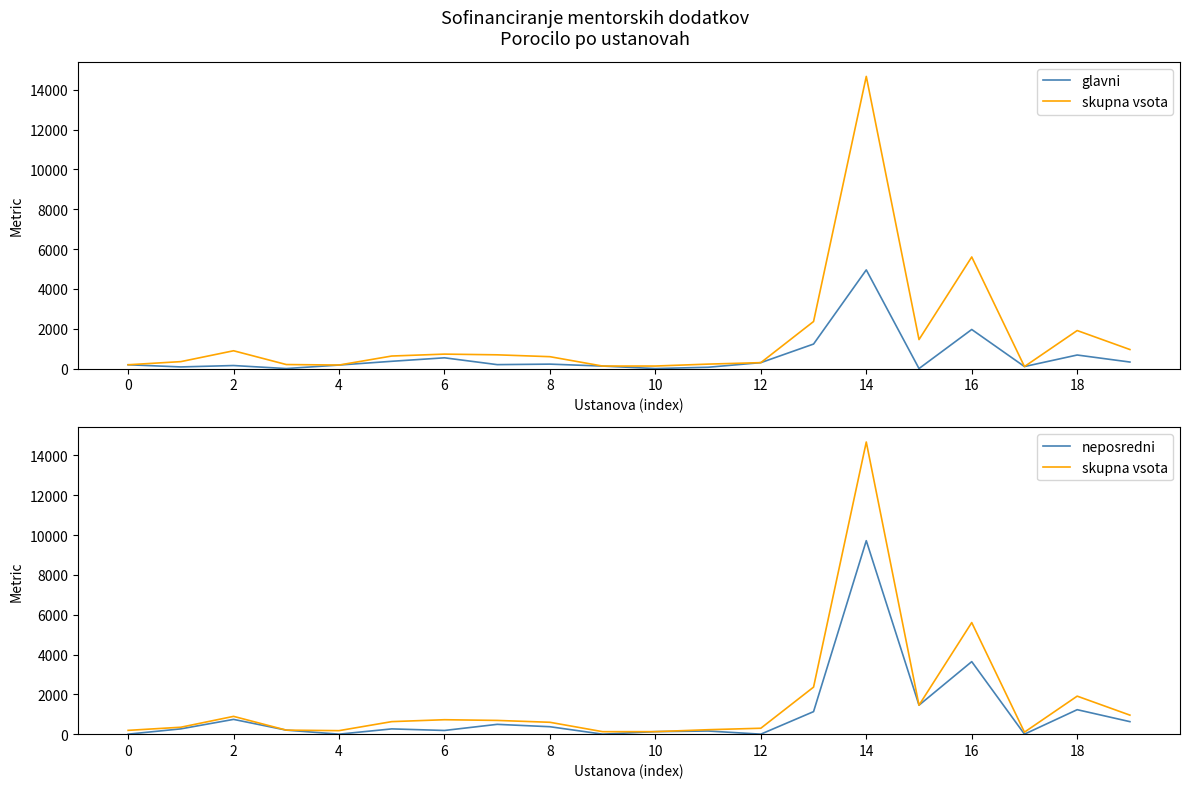

What is the maximum value for glavni?

4956.5